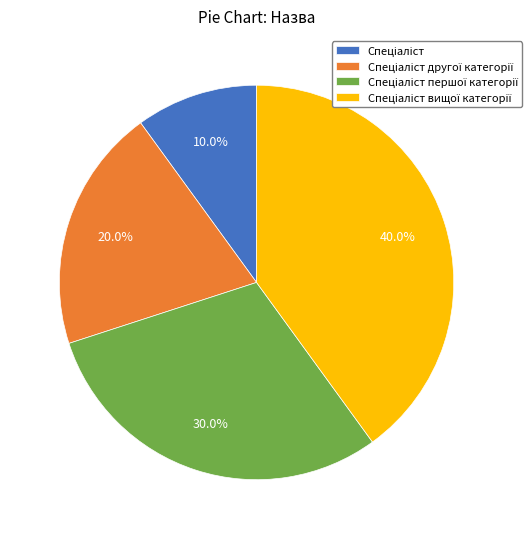

To the nearest percent, what is the average slice percentage?

25%